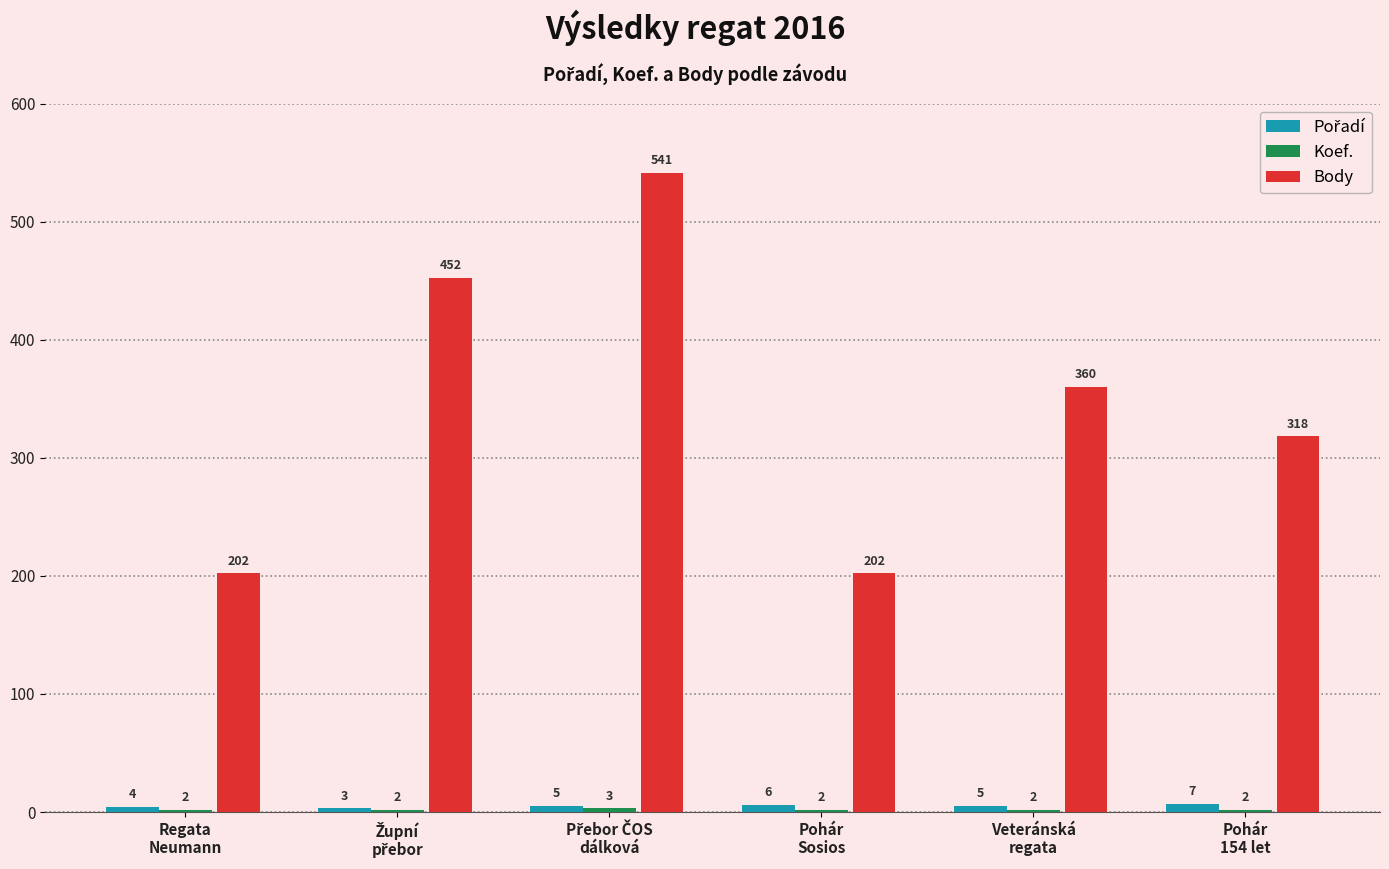

Does the chart contain stacked bars?

No